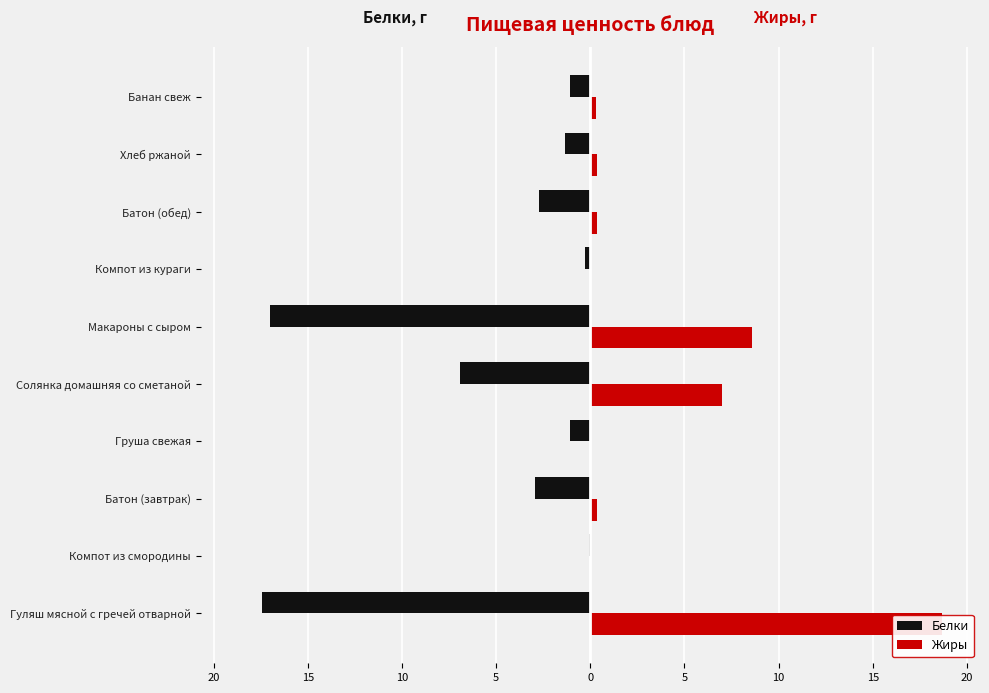

Count the number of data series in this chart.

2